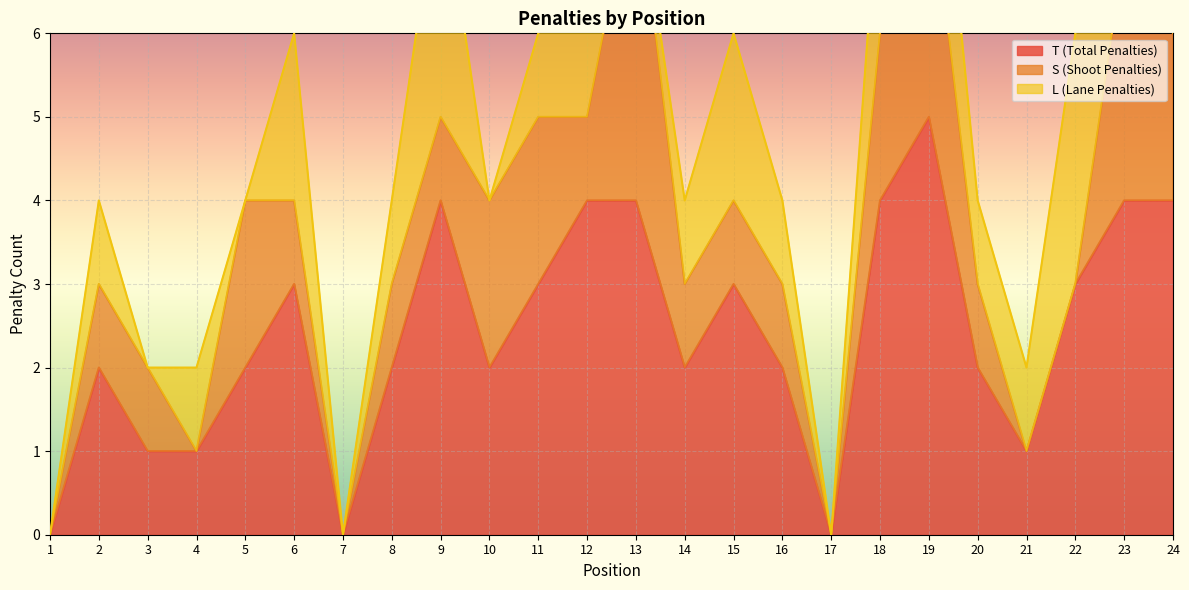

Between 1 and 15, which series saw the biggest shift?

T (Total Penalties)